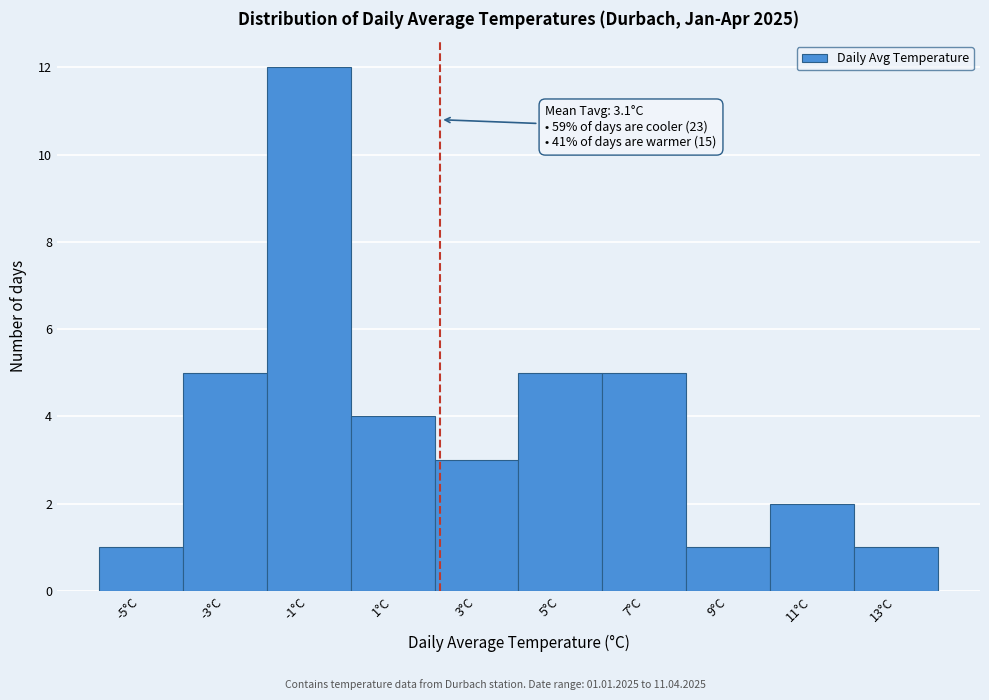

Reading left to right, extract all data points from this chart.

1	5	12	4	3	5	5	1	2	1